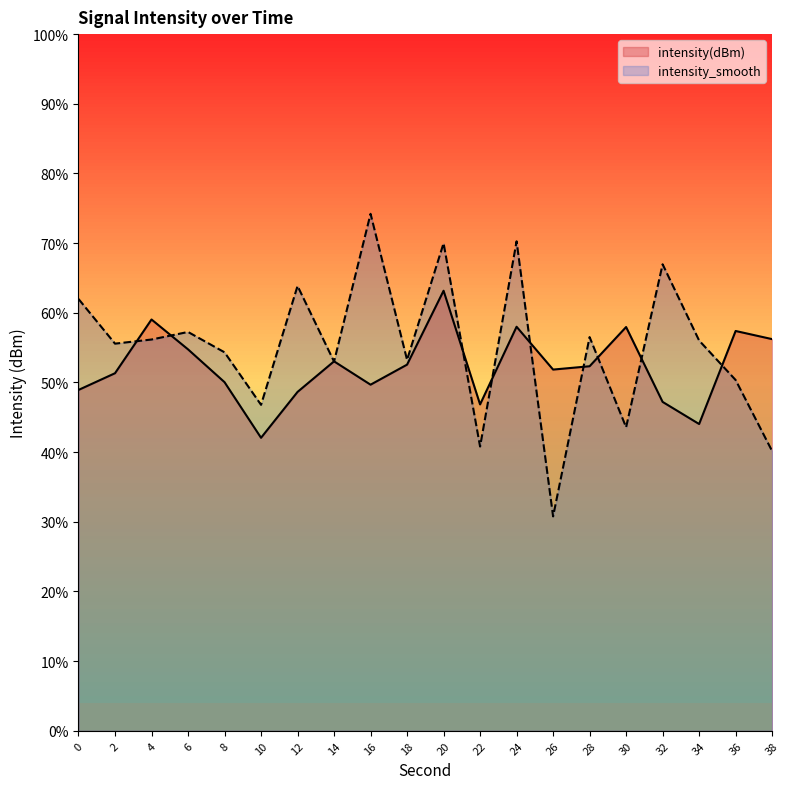

Which category has the lowest value in the intensity_smooth series?

26